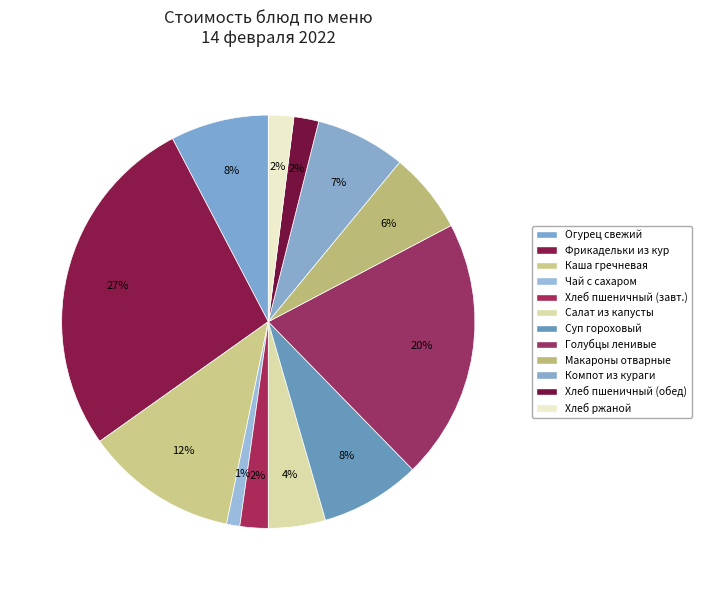

Which category has the biggest portion of the pie?

Фрикадельки из кур